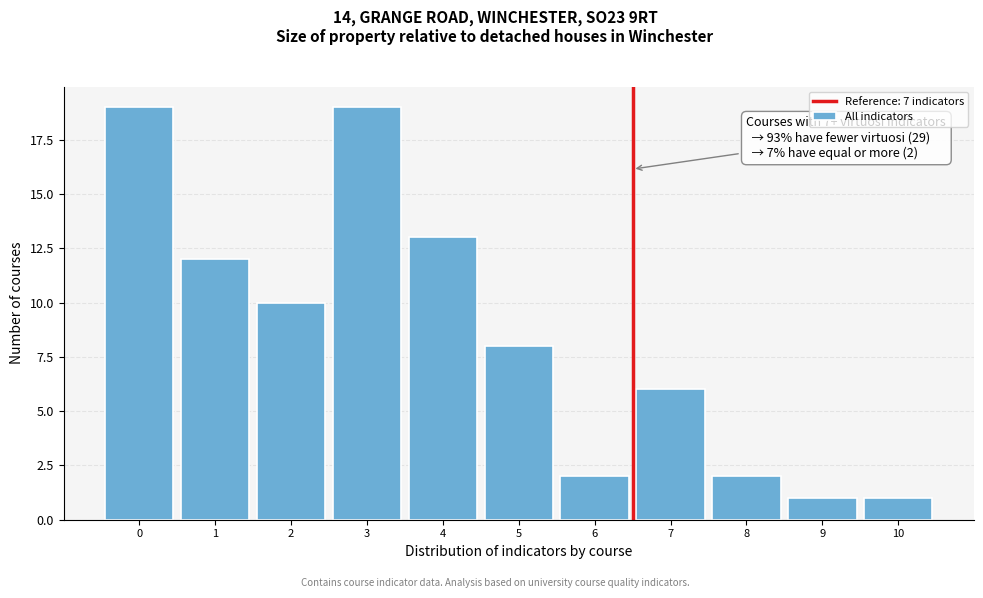

Reading left to right, transcribe all the data shown in this chart.

0=19	1=12	2=10	3=19	4=13	5=8	6=2	7=6	8=2	9=1	10=1